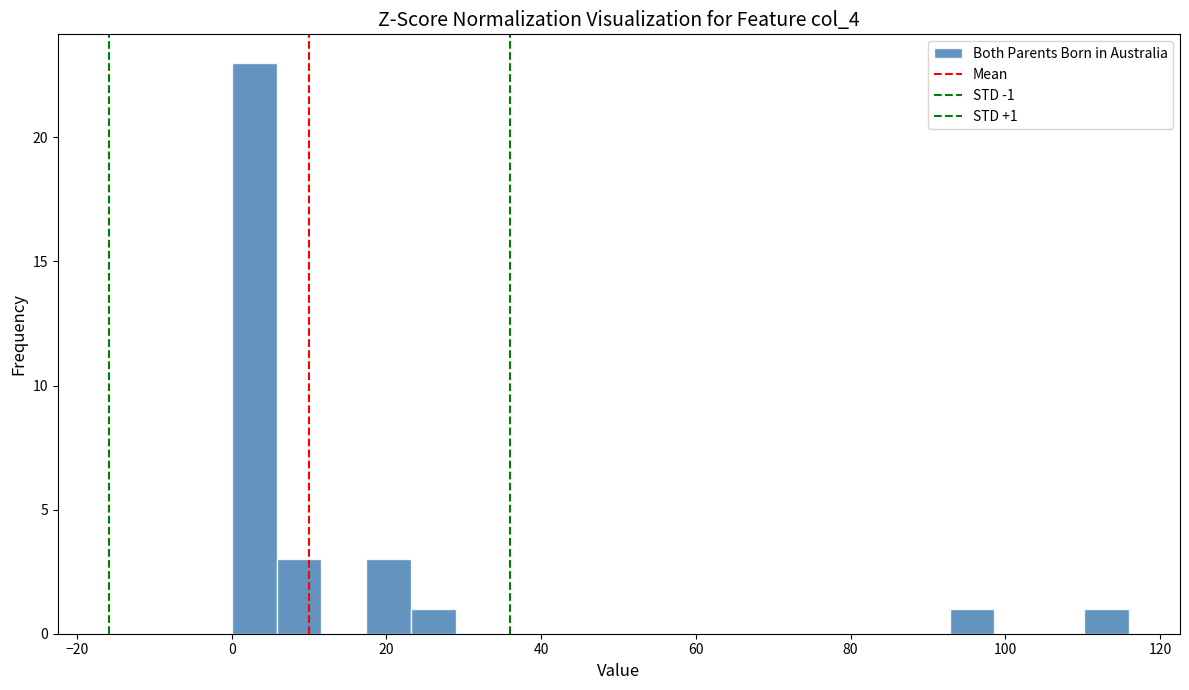

Read against the x-axis, roughly where is the centre of the tallest bar?

2